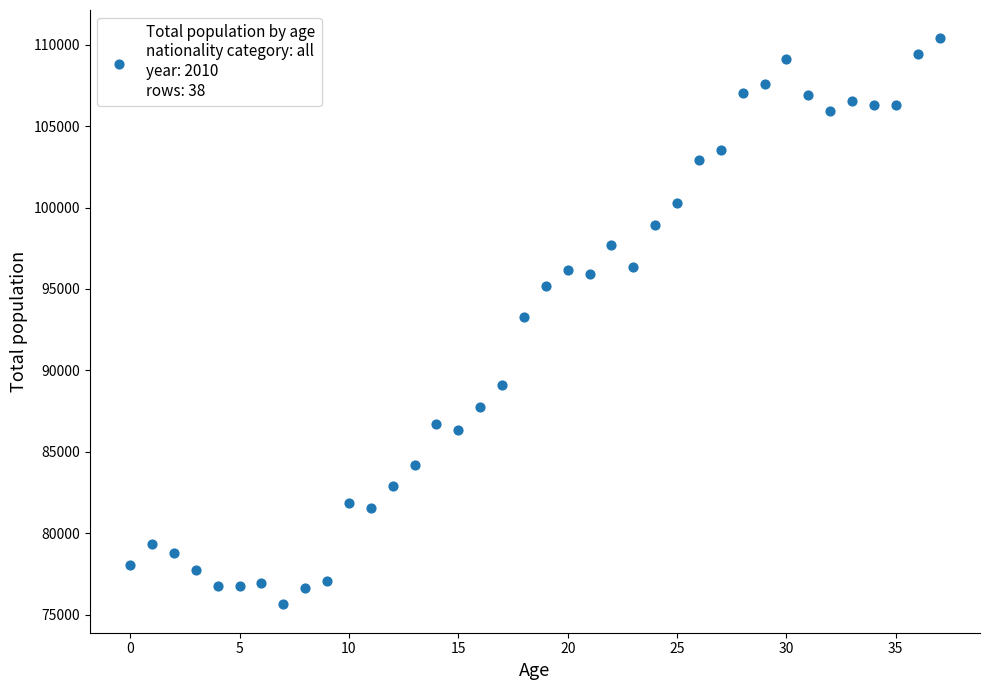

What is the range of Y values (max minus min)?

34769